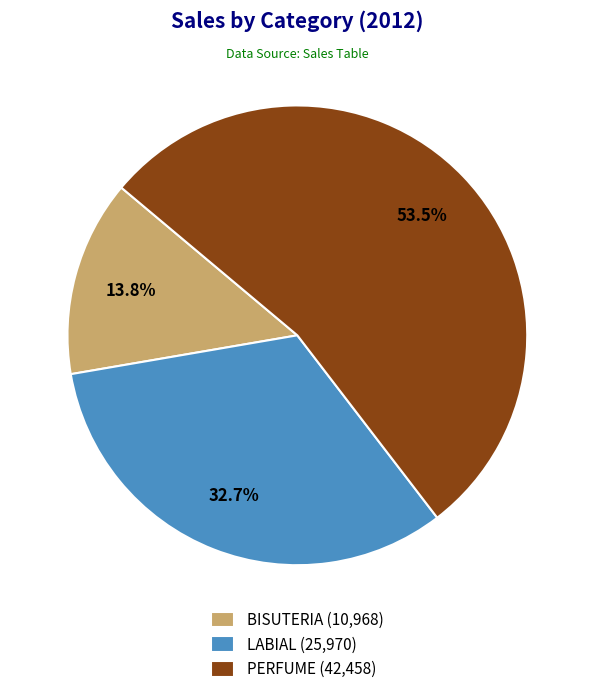

True or false: LABIAL accounts for 33% of the total.

True